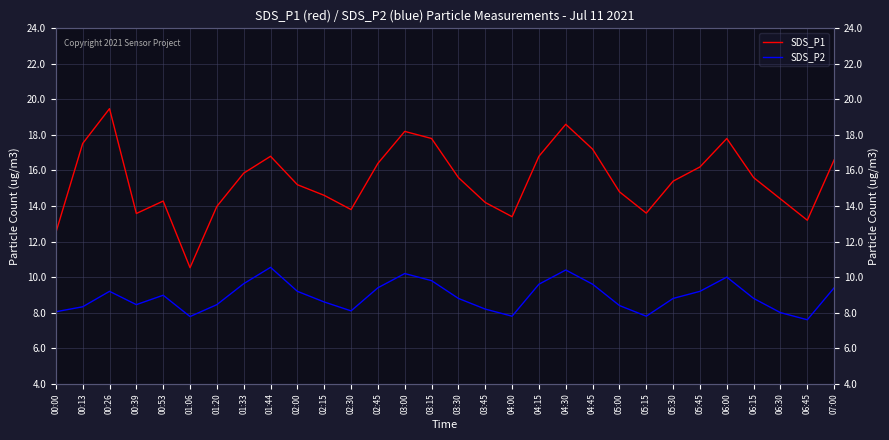

At which label is SDS_P2 closest to 9?

00:53